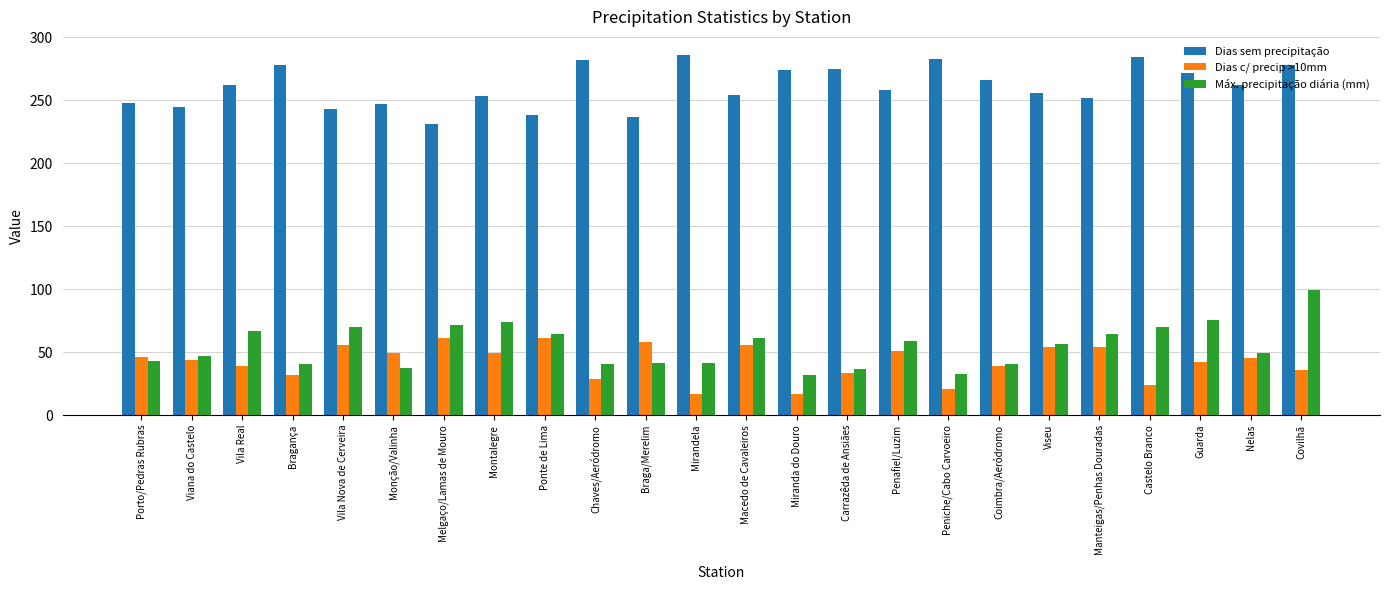

The Dias sem precipitação series shows 247.0 at Monção/Valinha. True or false?

True